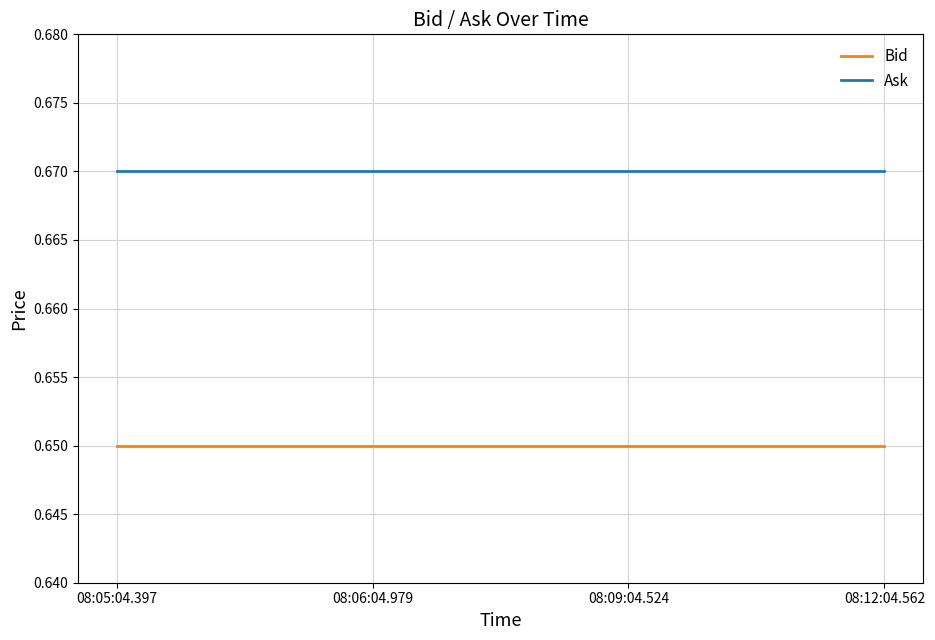

At 08:06:04.979, list the series in order from smallest to largest.

Bid, Ask